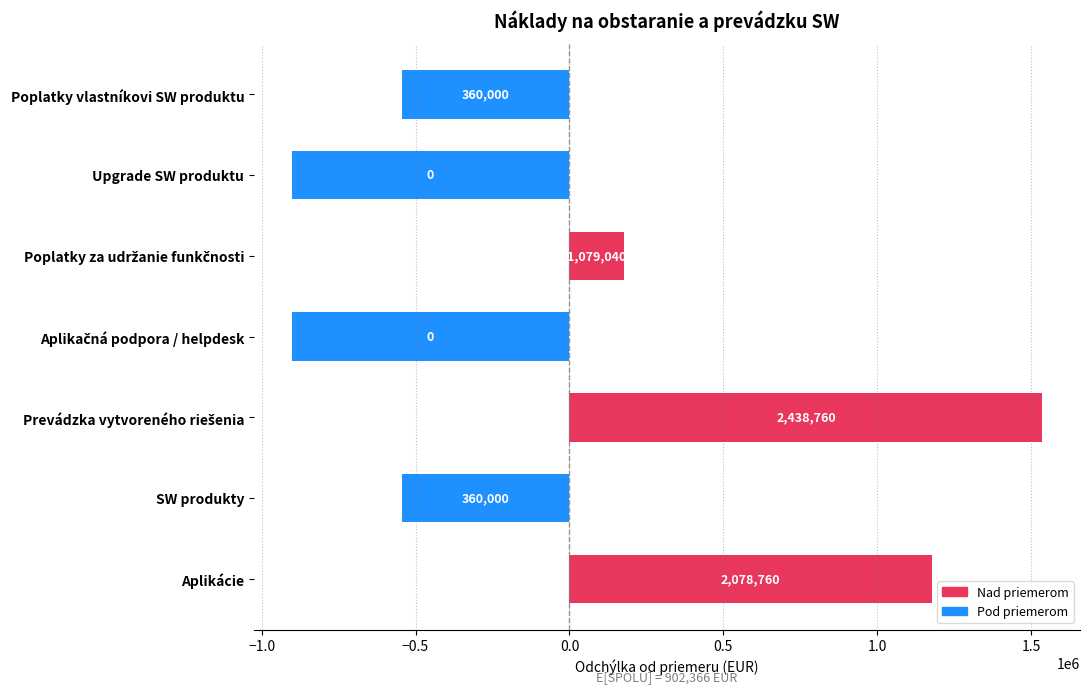

Are the bars horizontal?

Yes